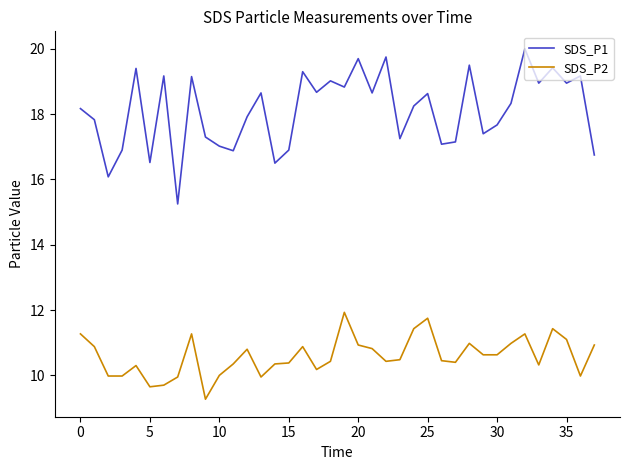

Which series has the widest spread of values?

SDS_P1